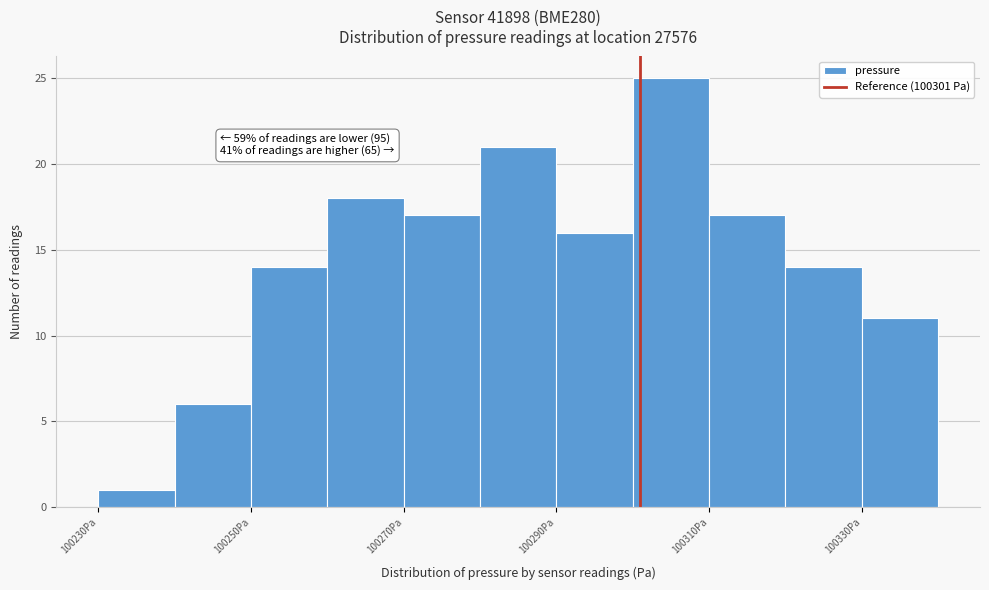

Which range on the x-axis has the tallest bar?

100300 to 100310